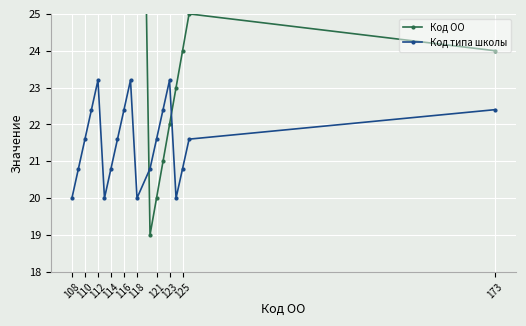

What is the value of the Код ОО point at the 14th from the left?

21.0